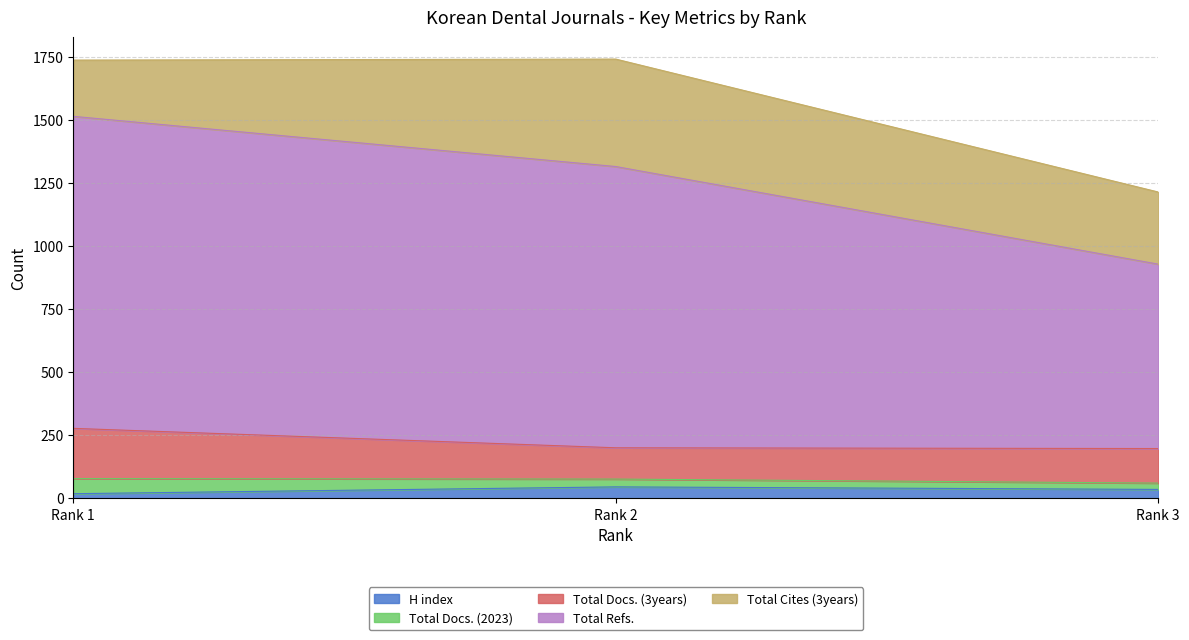

Which category has the highest value across all series?

Rank 1